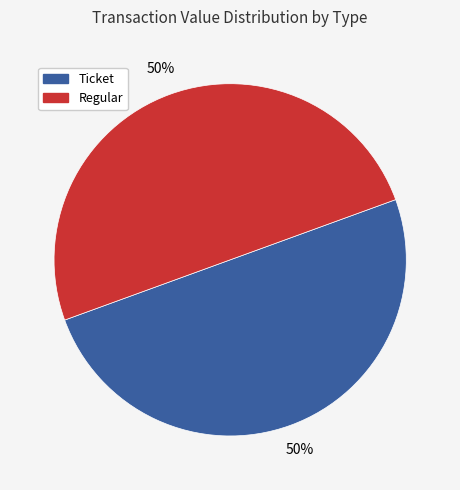

To the nearest percent, what is the average slice percentage?

50%